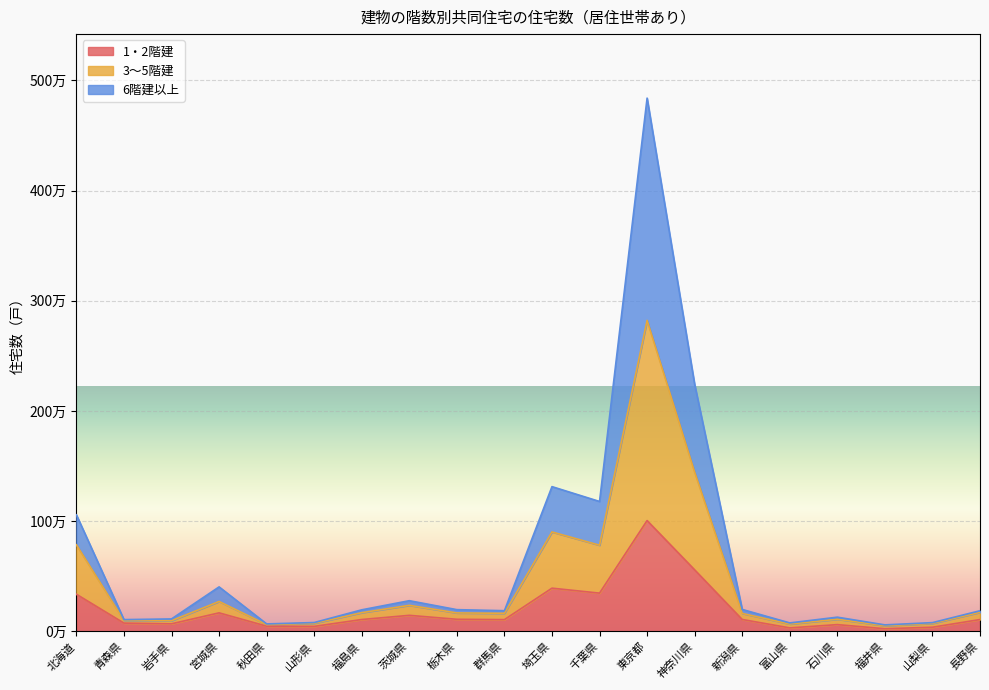

True or false: 6階建以上 and 1・2階建 intersect in this chart.

False